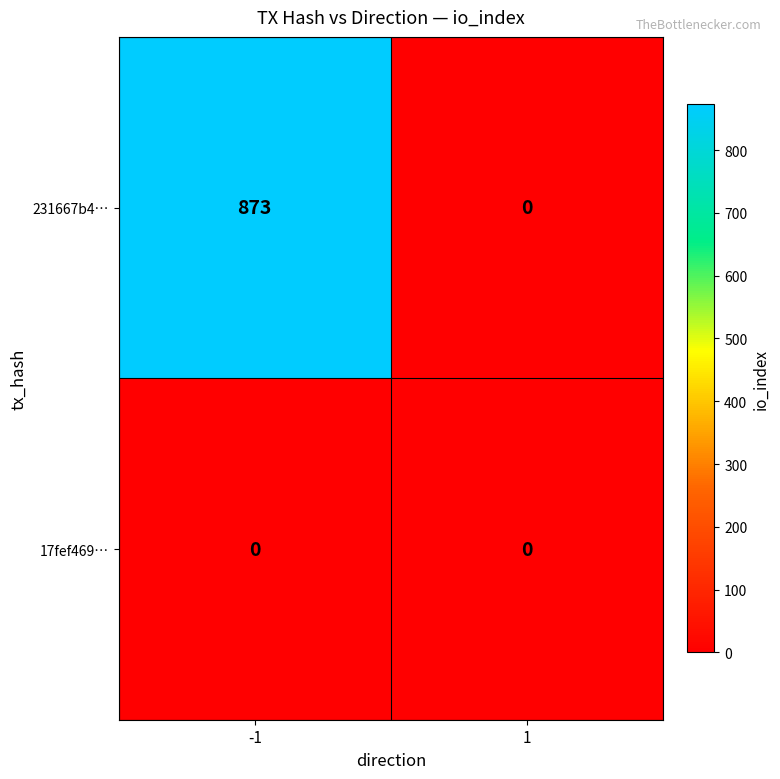

What is the difference between the maximum and minimum values in the 231667b4… series?

873